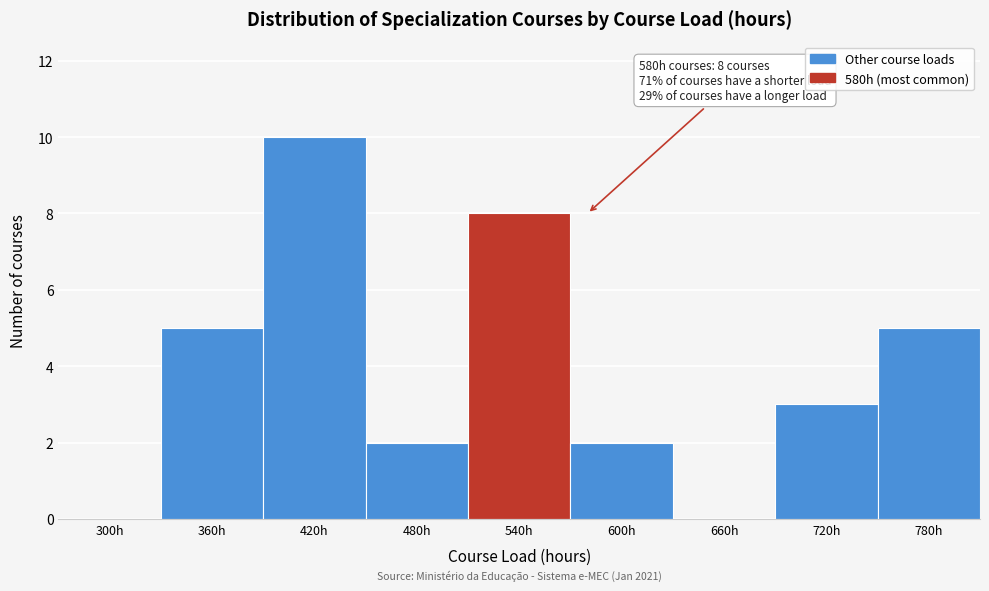

Reading left to right, transcribe all the data shown in this chart.

300h=0	360h=5	420h=10	480h=2	540h=8	600h=2	660h=0	720h=3	780h=5